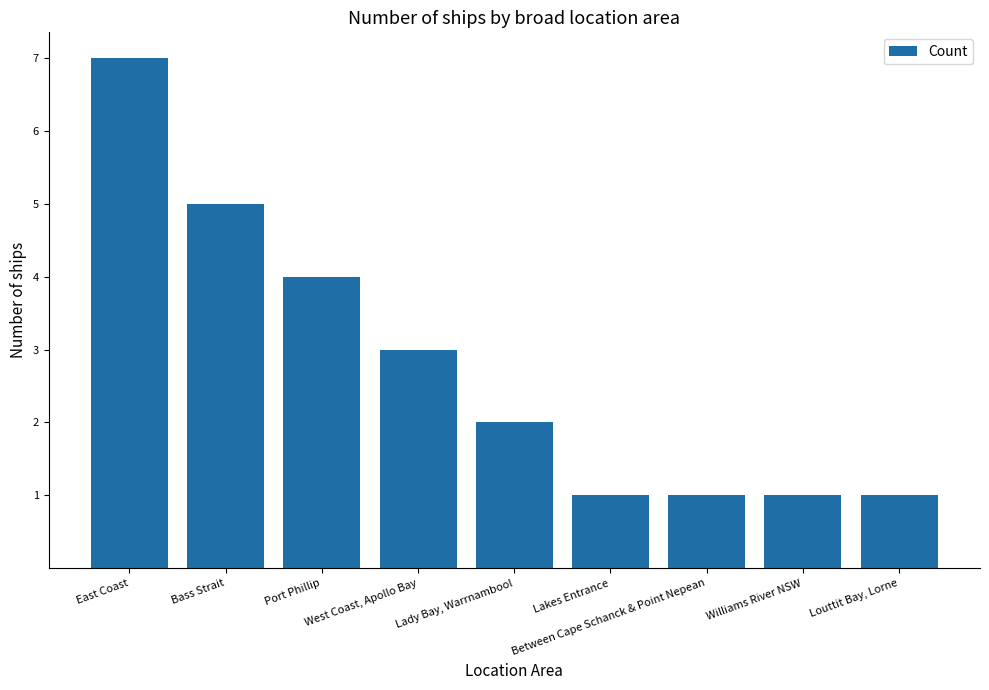

The chart shows a value of 0 at Between Cape Schanck & Point Nepean. True or false?

False